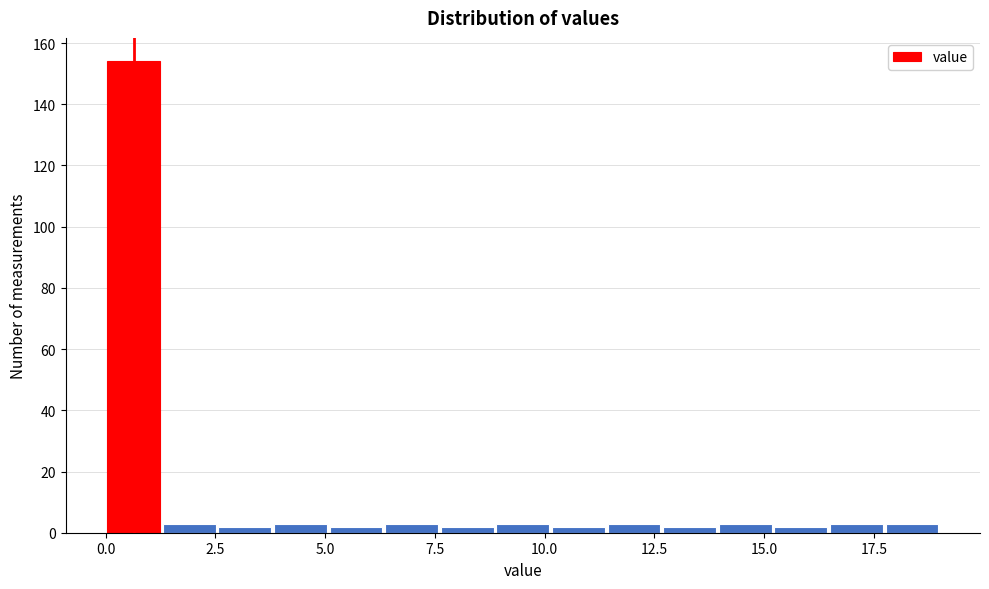

Read against the x-axis, roughly where is the centre of the tallest bar?

0.5